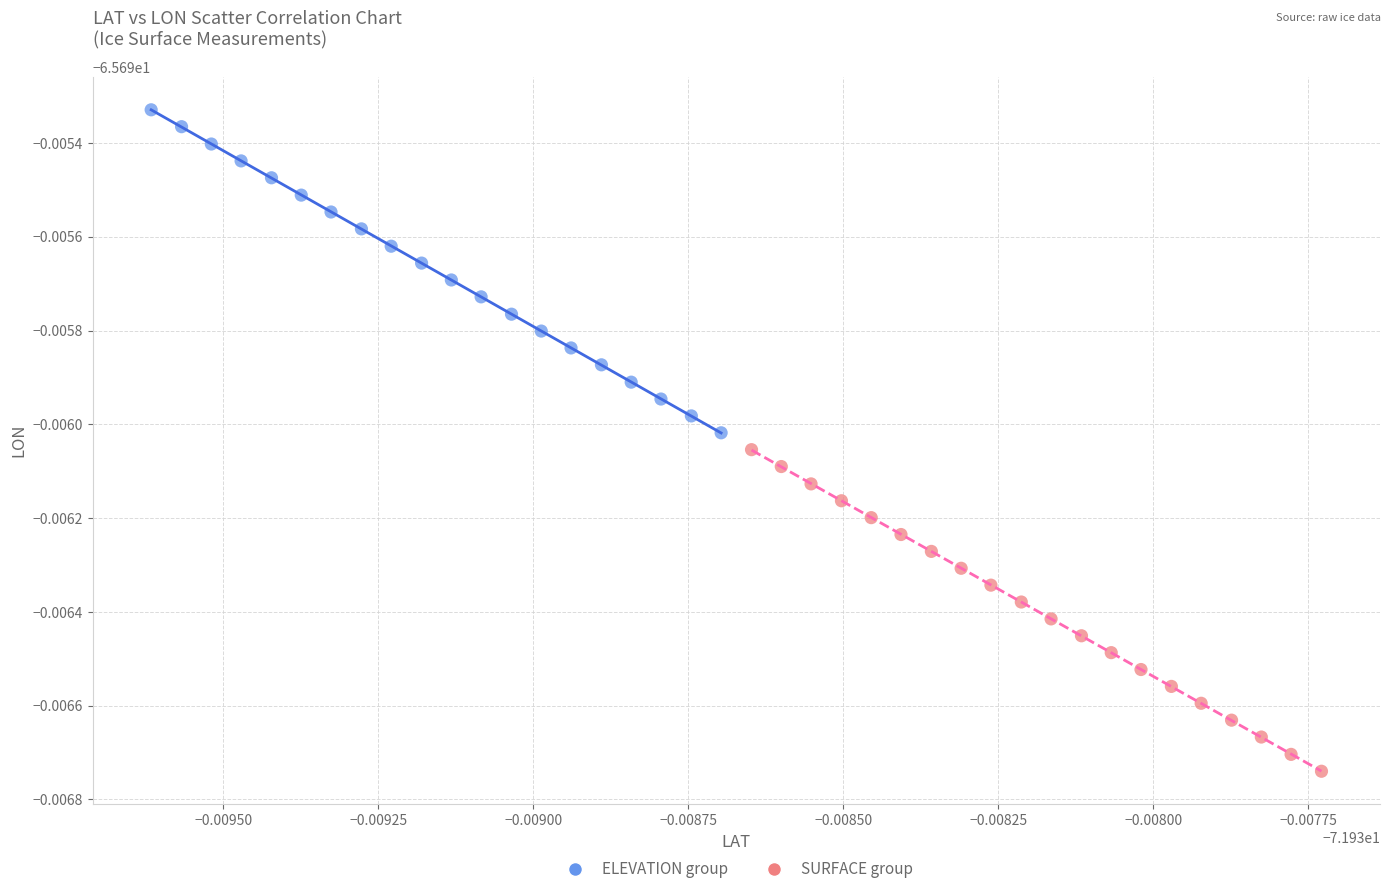

Which series reaches the maximum Y coordinate?

ELEVATION group